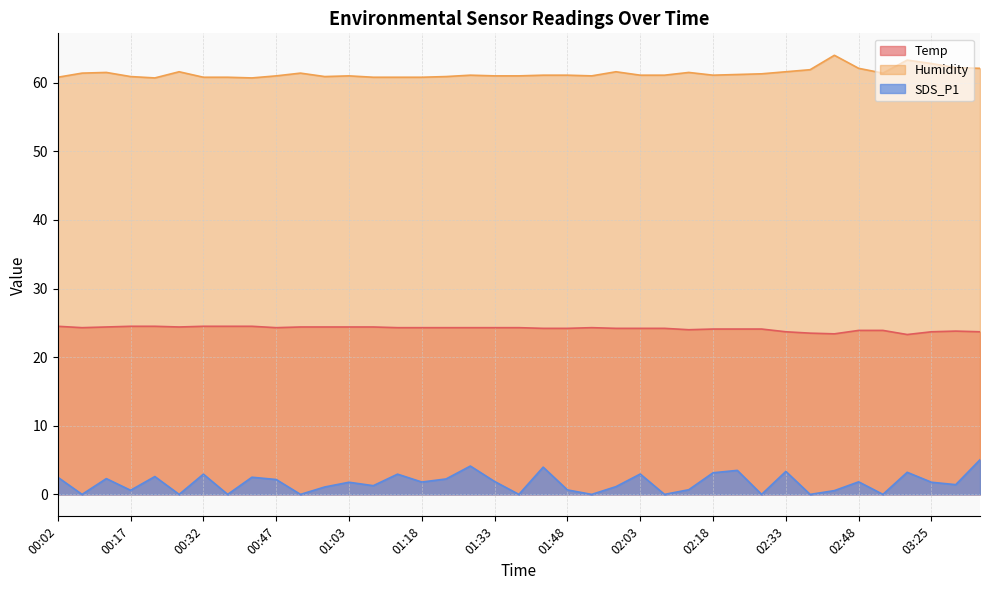

How many values in the Temp series are below 24?

9